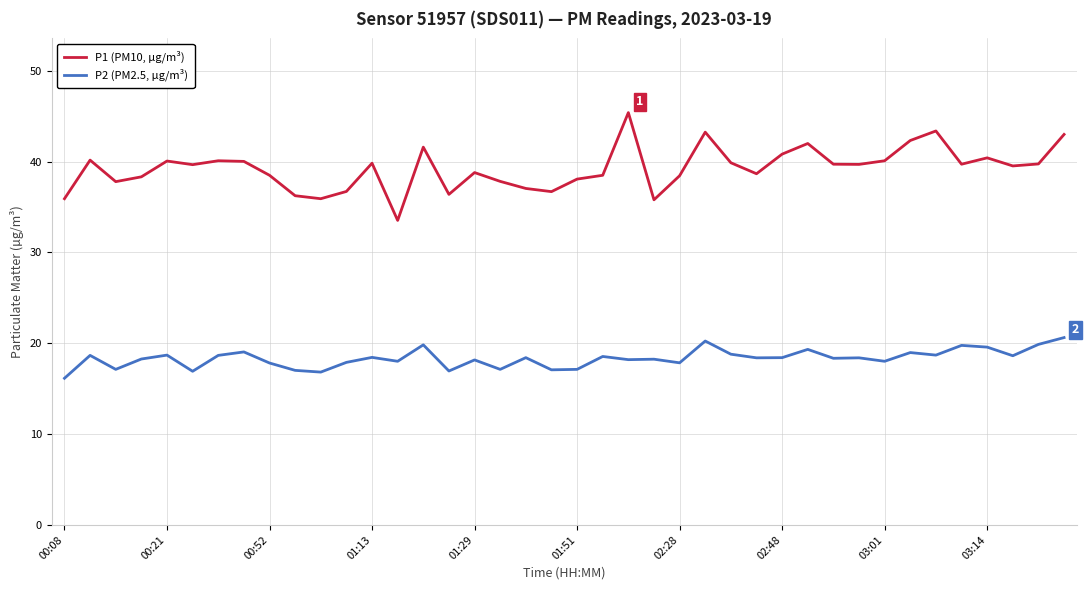

Which series has the largest total across all categories?

P1 (PM10, µg/m³)